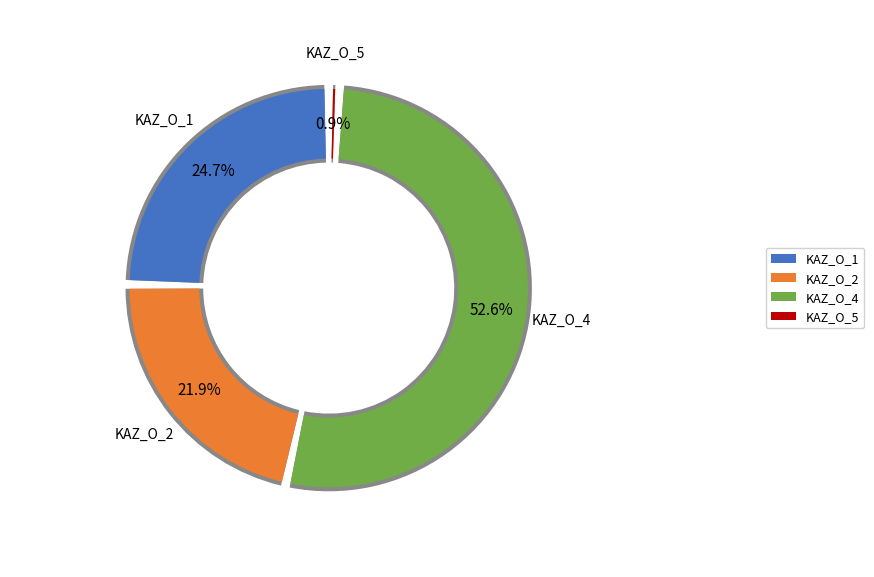

Which category has the biggest portion of the pie?

XM-DAC-41146-KAZ_O_4